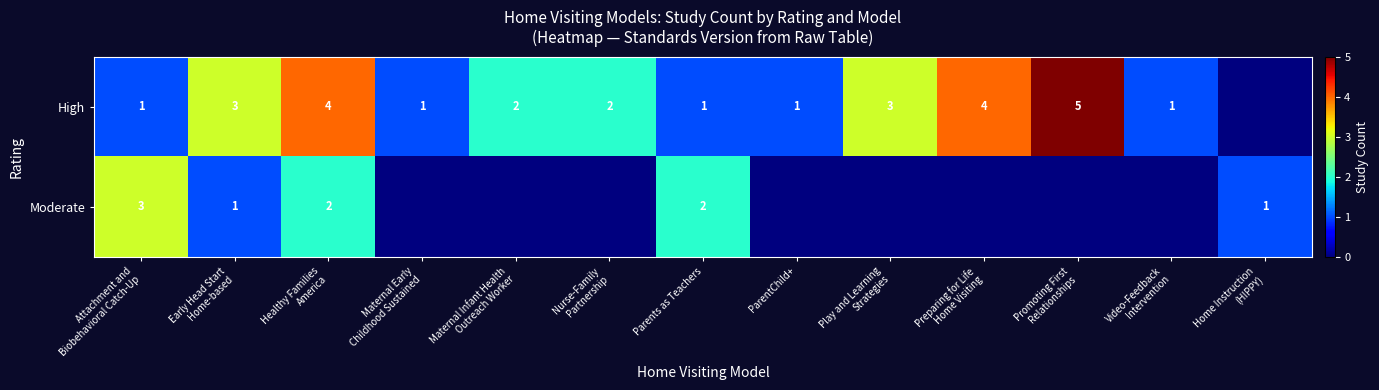

Is it true that Moderate equals 2 at Parents as Teachers?

True